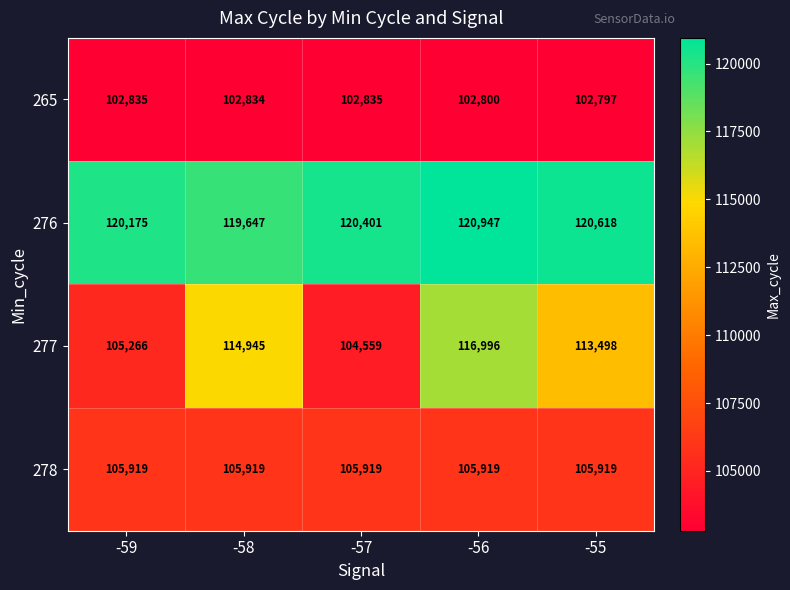

Between -56 and -55, which series saw the biggest shift?

277